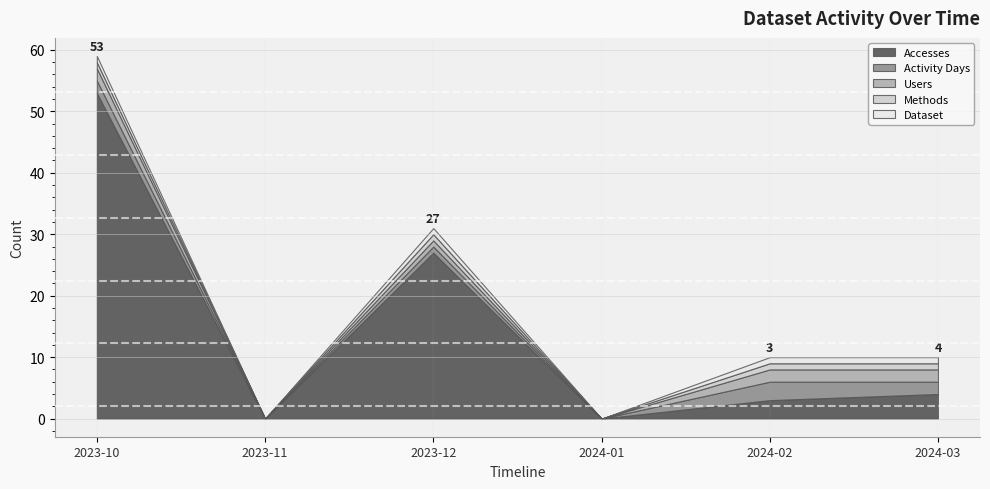

How many values in the Activity Days series exceed 2?

1